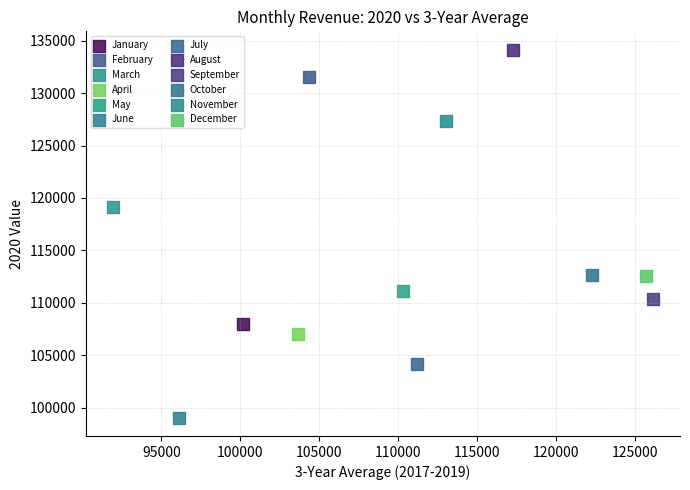

What are all the series names shown in the legend?

January, February, March, April, May, June, July, August, September, October, November, December